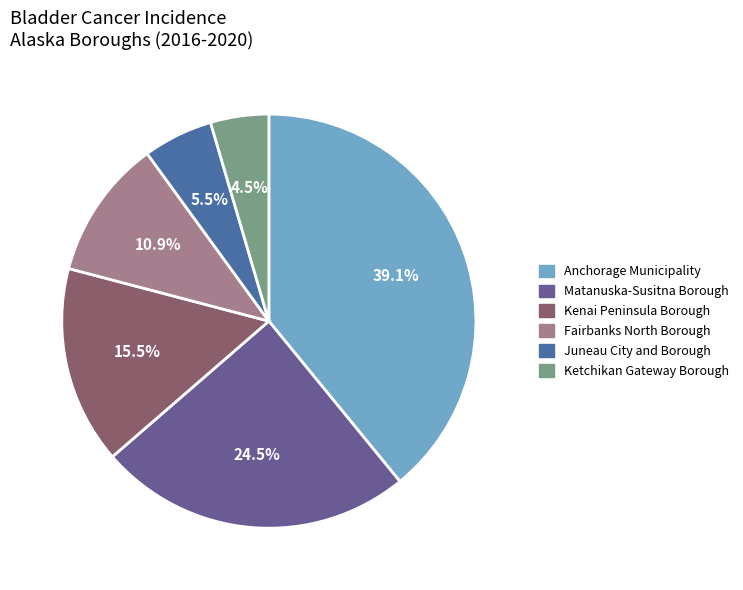

Combined, do Ketchikan Gateway Borough and Juneau City and Borough account for over 50%?

No